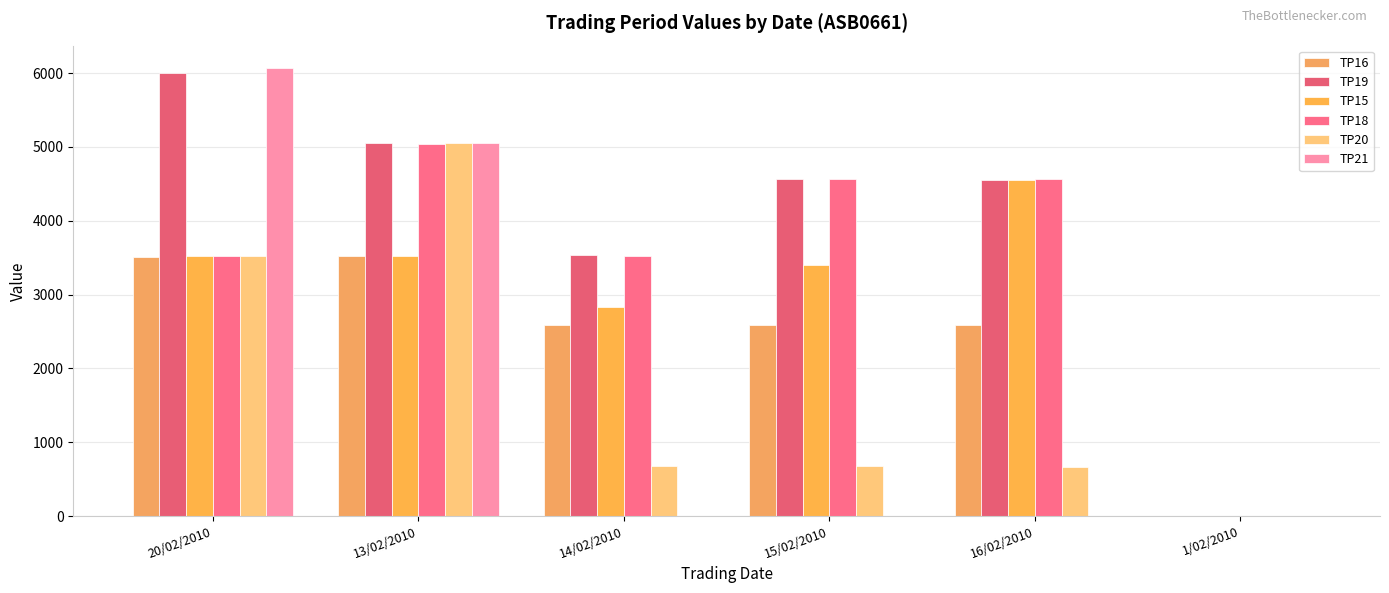

What is the value of the TP19 bar at the 1st from the left?

5997.6